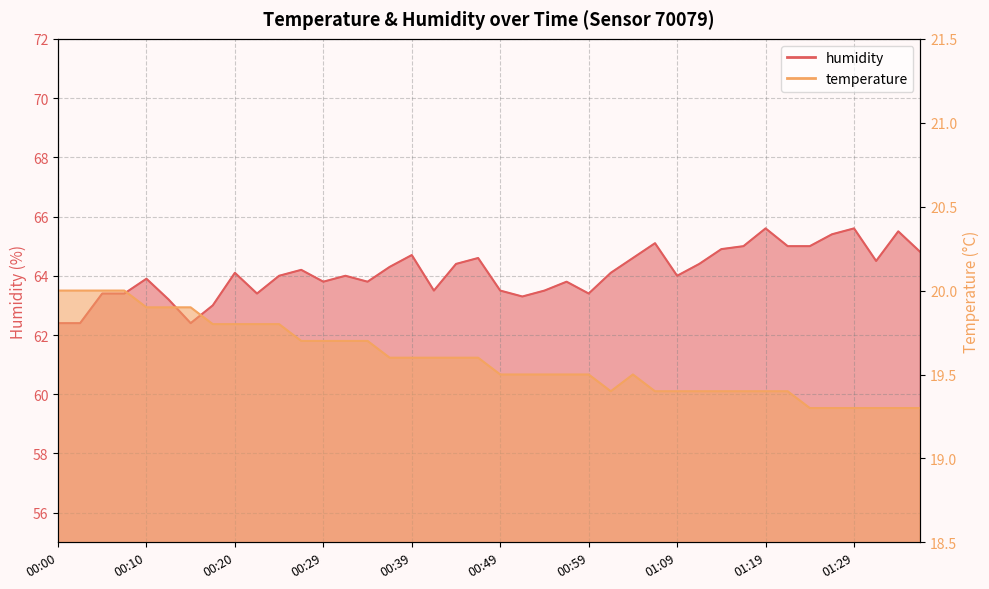

How many distinct data groups are displayed?

2